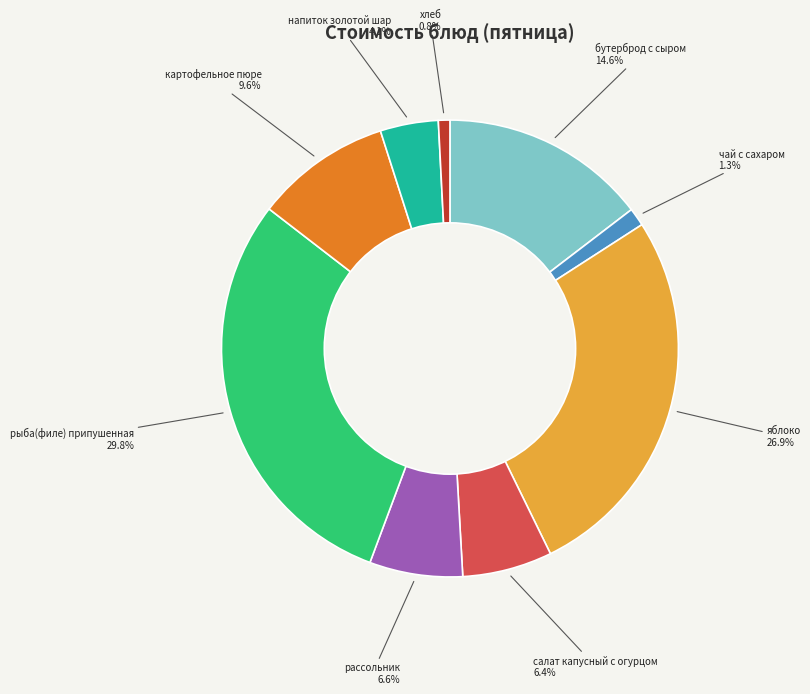

How many segments does this pie chart have?

9